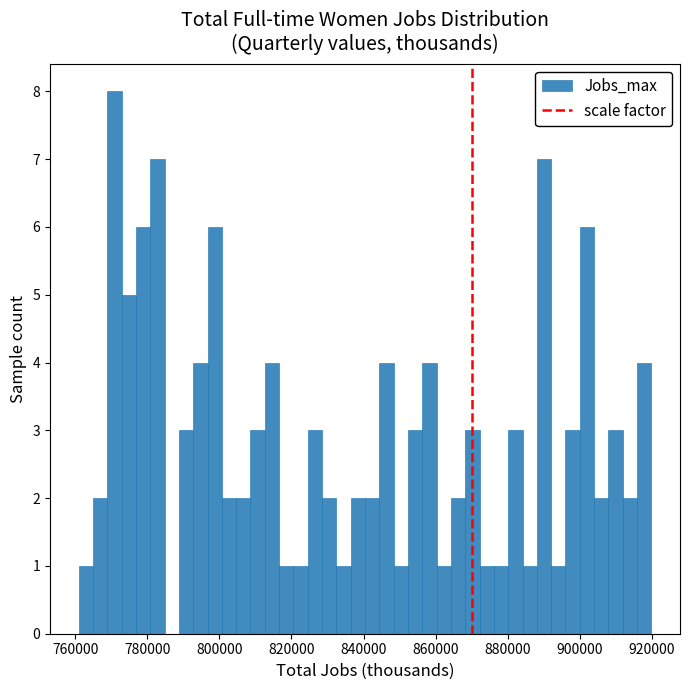

Around what value on the x-axis is the tallest bar? Give the approximate position of its centre, as read against the axis.

770000